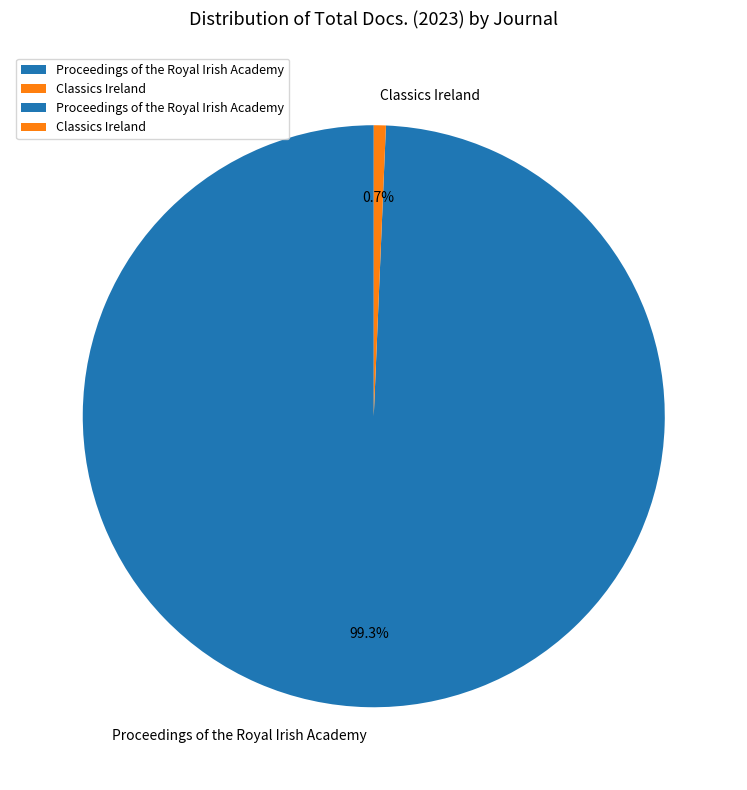

To the nearest percent, what is the combined percentage of Classics Ireland and Proceedings of the Royal Irish Academy?

100%